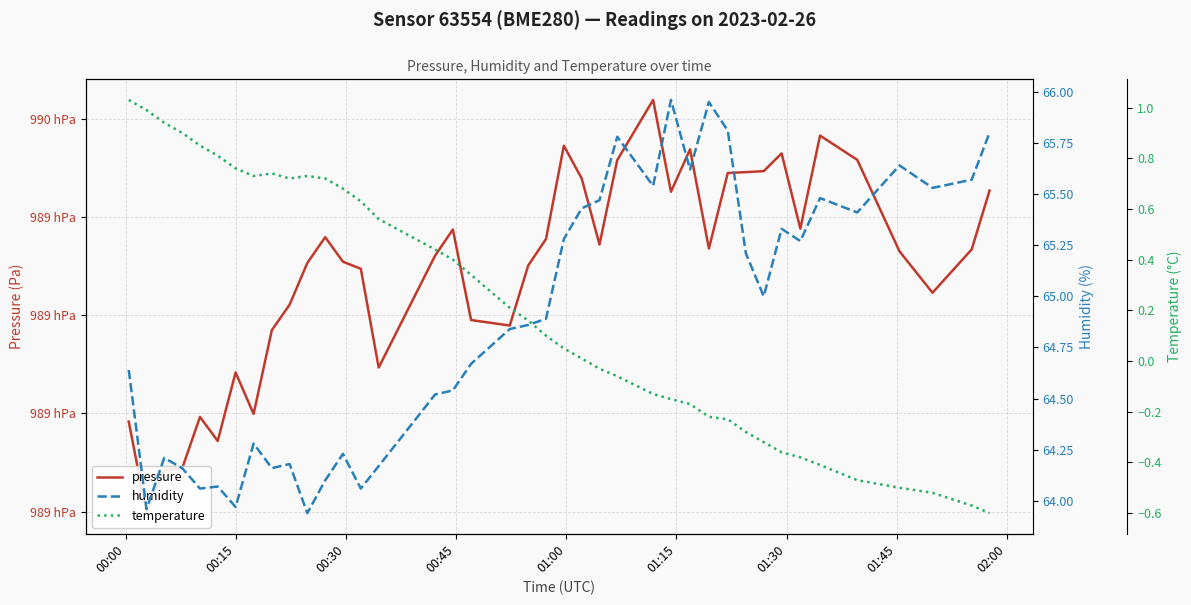

True or false: pressure and temperature cross at least once.

False